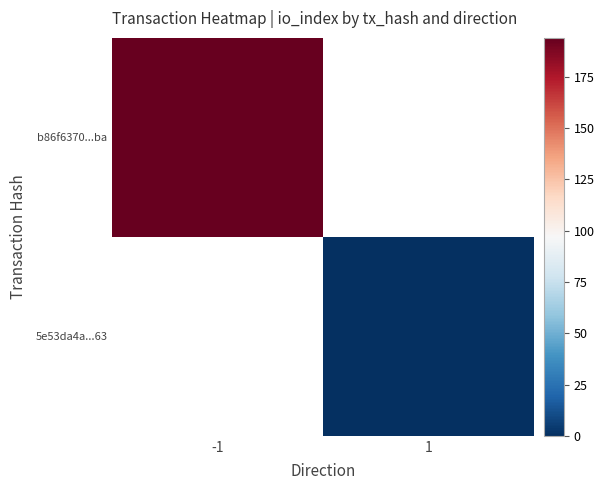

Which category has the highest value in the 5e53da4a...63 series?

-1